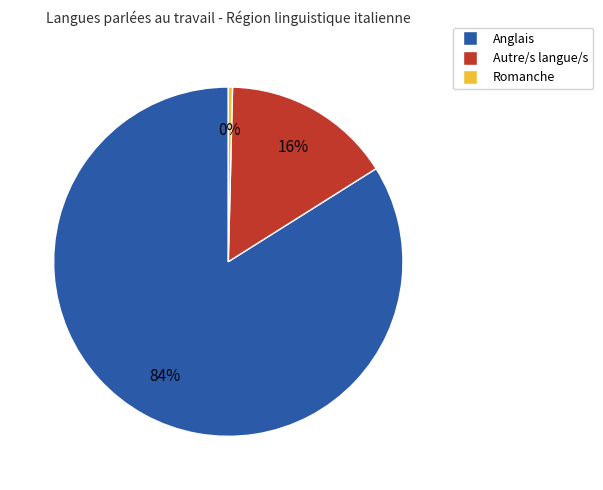

Combined, do Anglais and Autre/s langue/s account for over 50%?

Yes